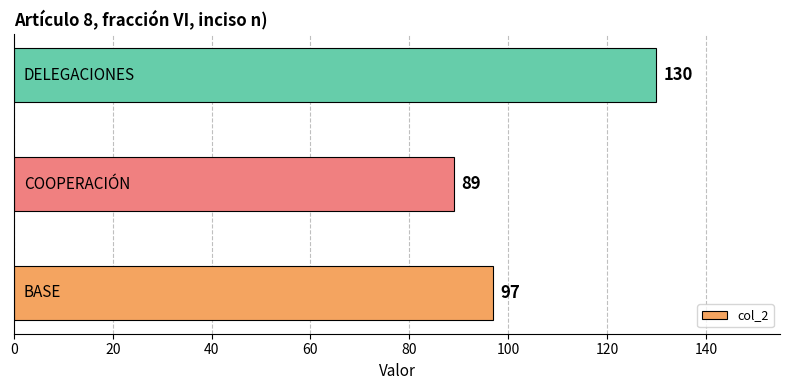

What is the smallest value displayed?

89